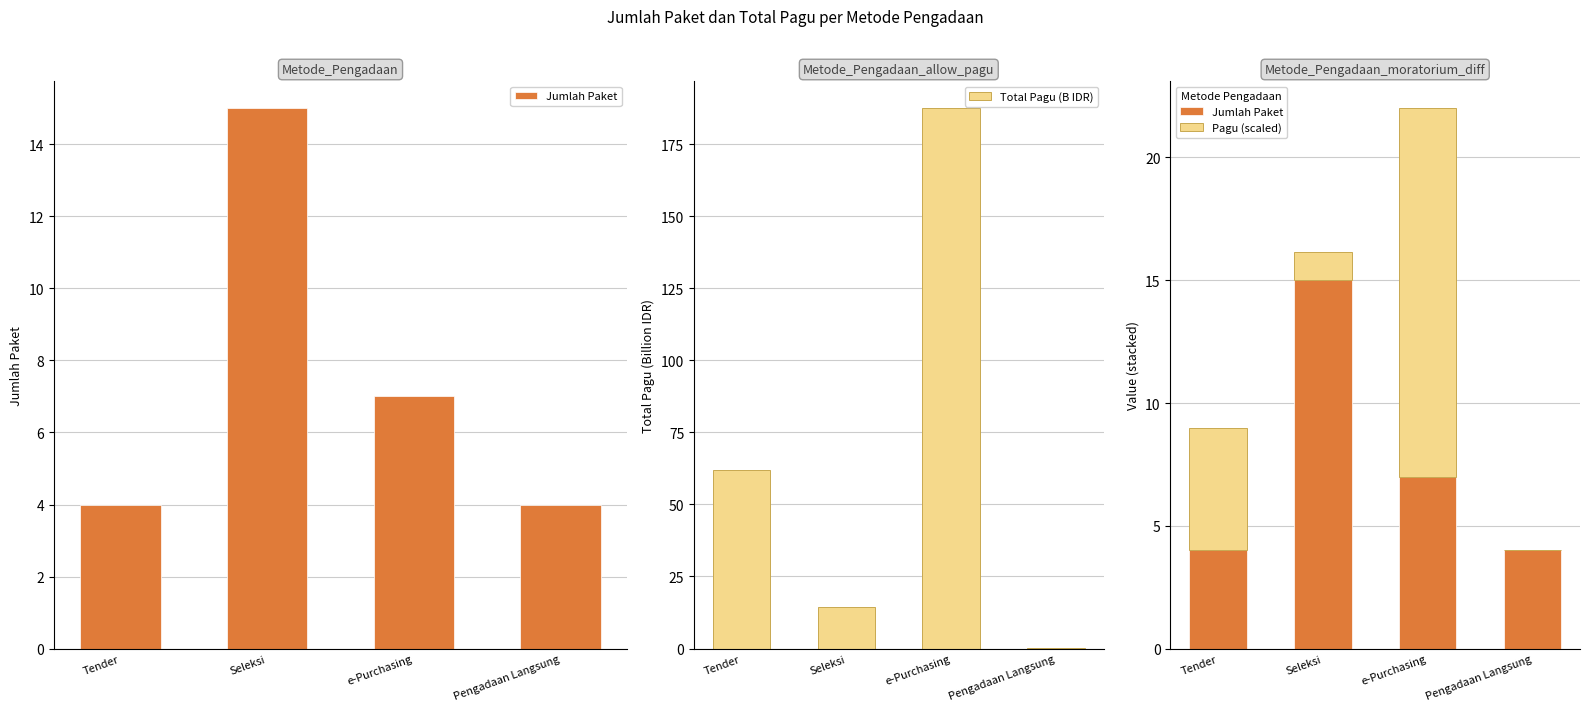

List the labels in order of Total Pagu (B IDR) value, largest first.

e-Purchasing, Tender, Seleksi, Pengadaan Langsung